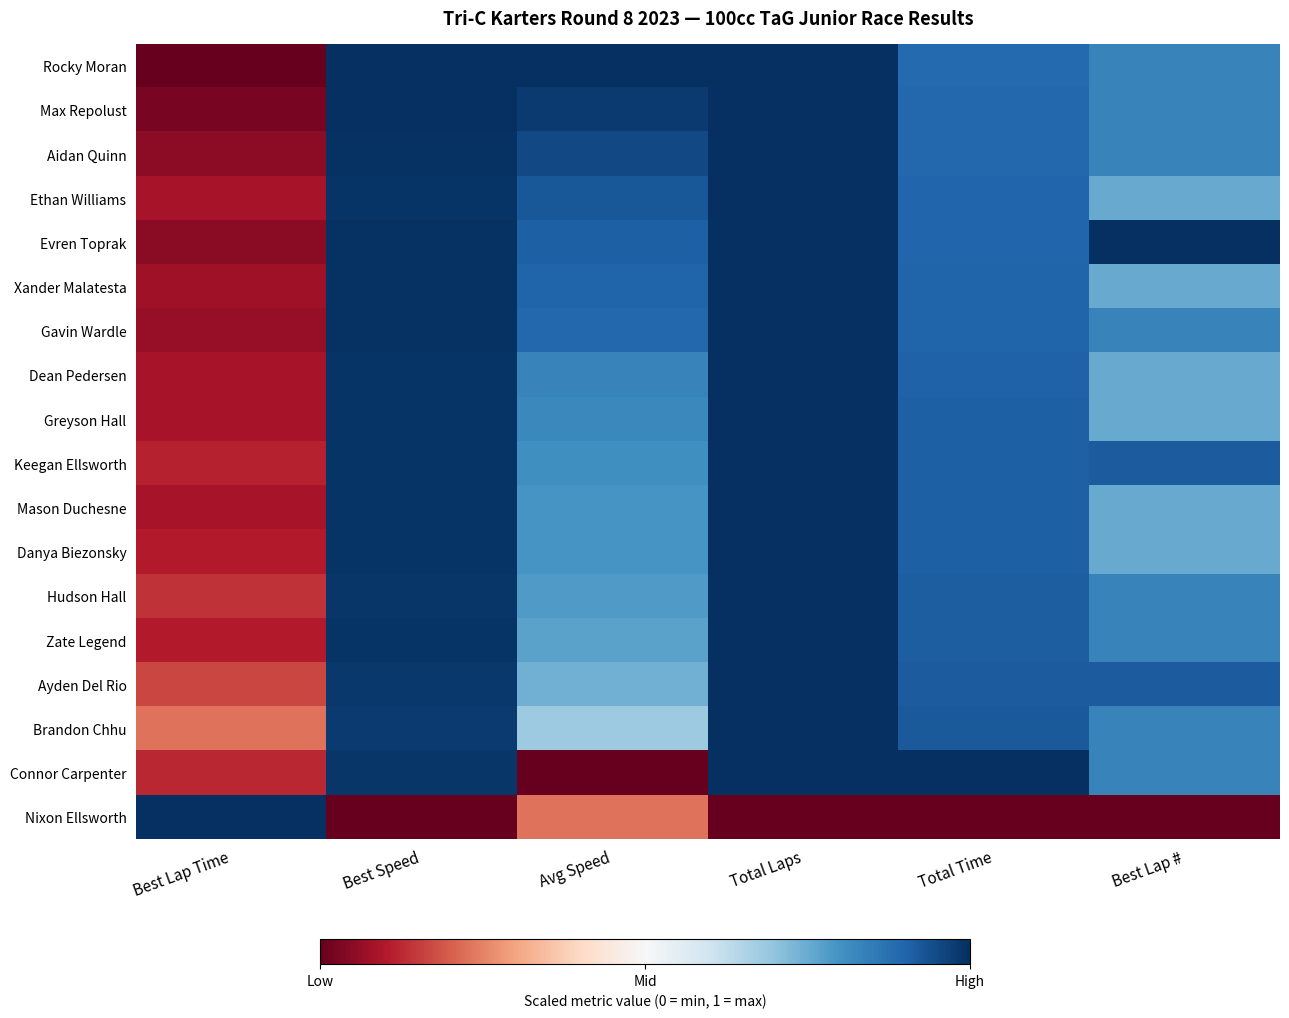

What is the total value across all series at Best Lap #?

14.0